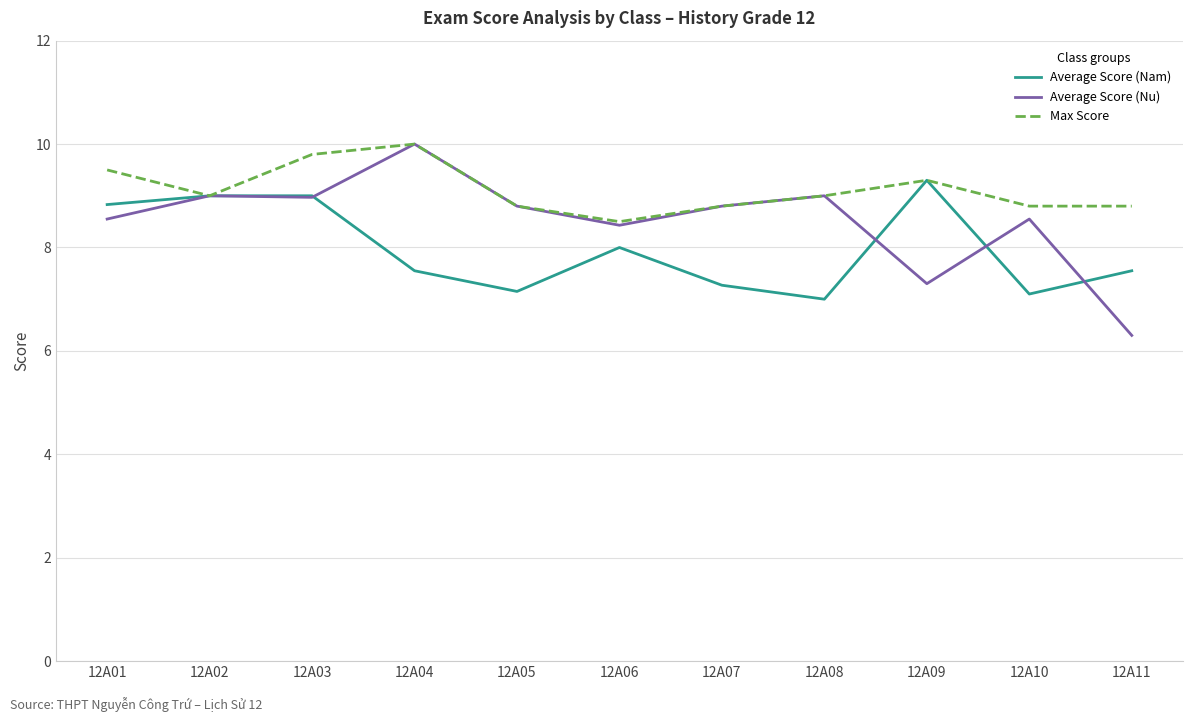

At how many categories does at least one series exceed 6?

11